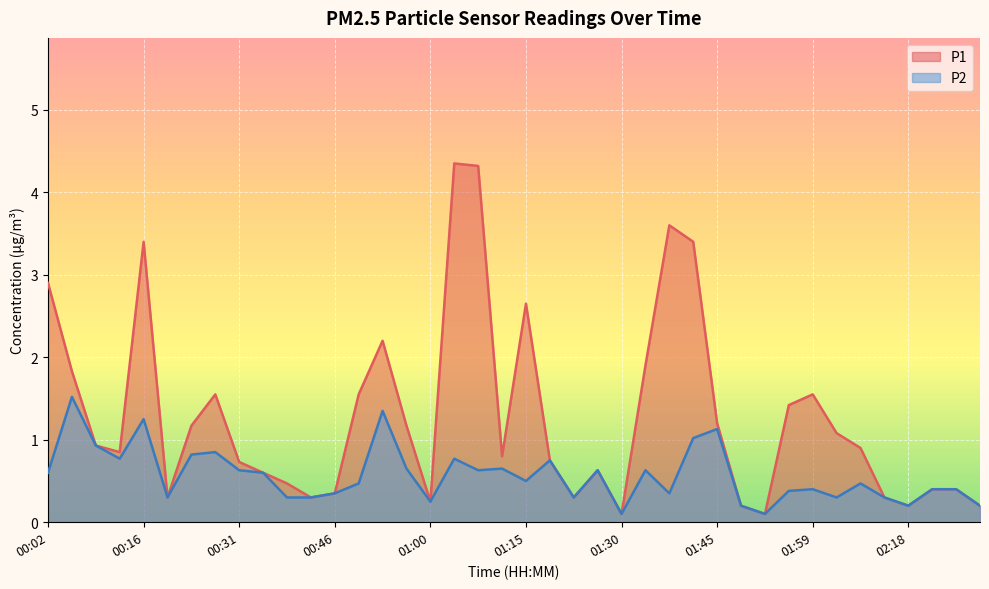

In P1, how many points are lower than both neighbors (excluding endpoints)?

9